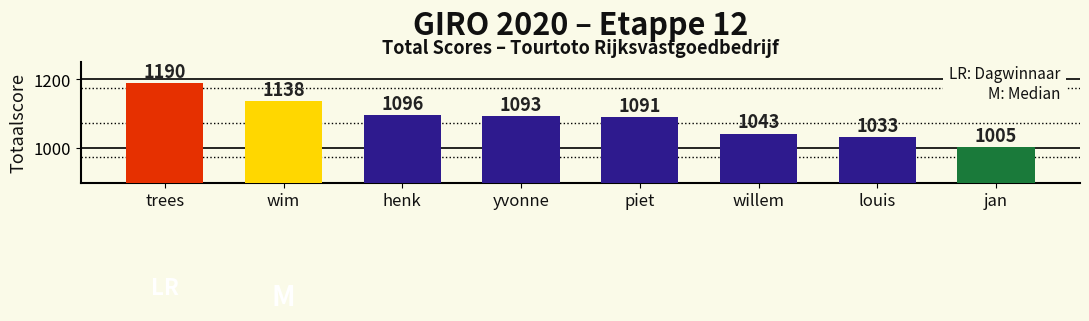

Are the bars grouped side by side (vs. stacked)?

No